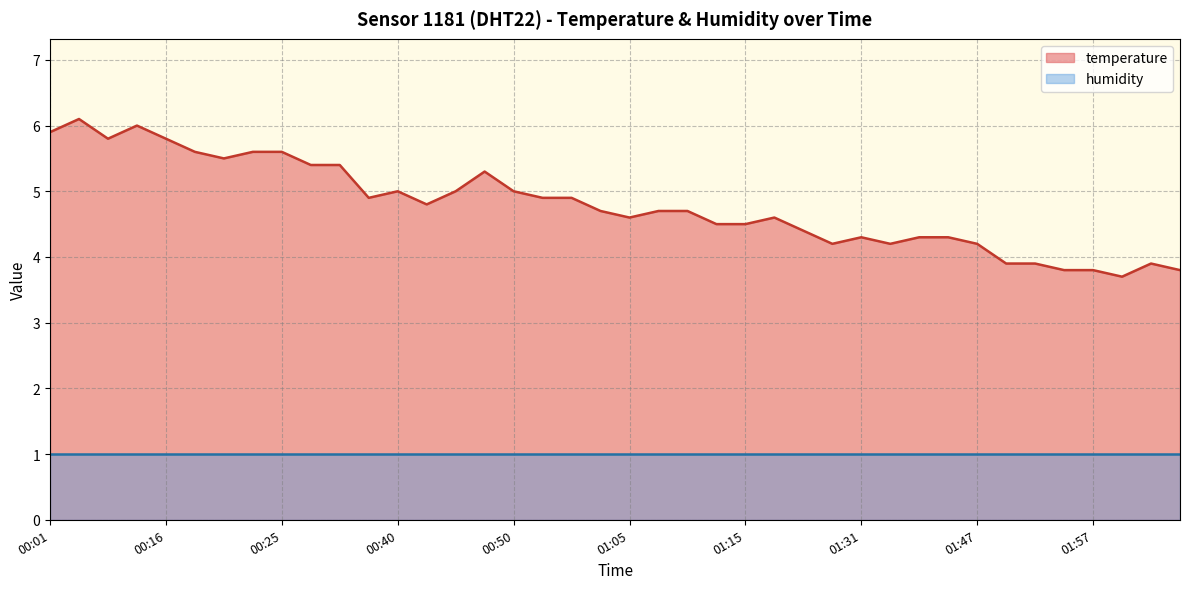

How many lines are shown in the chart?

2